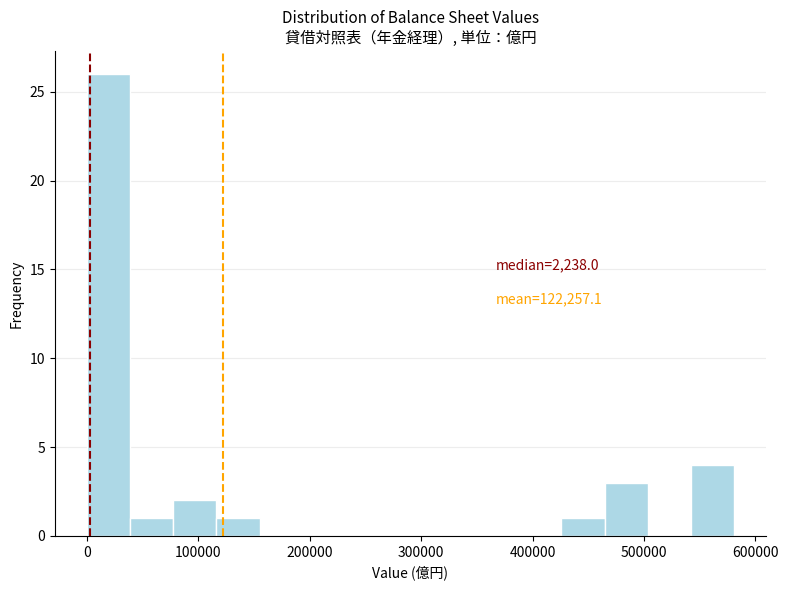

Read against the x-axis, roughly where is the centre of the tallest bar?

20000